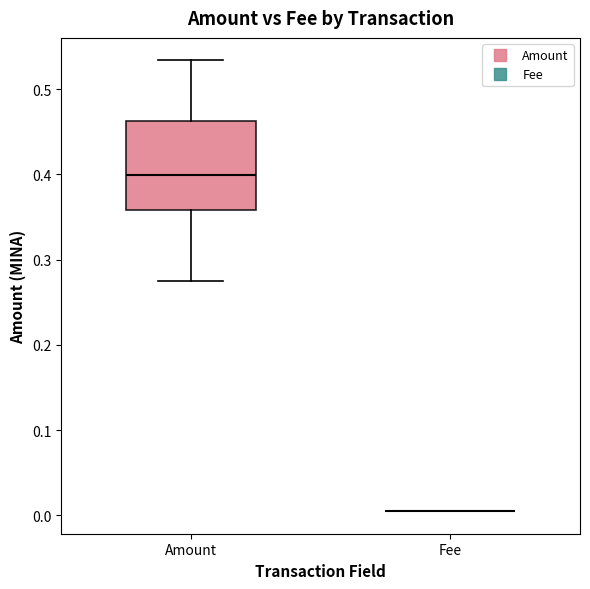

Comparing the boxes themselves (not the whiskers), which one is the tallest?

Amount